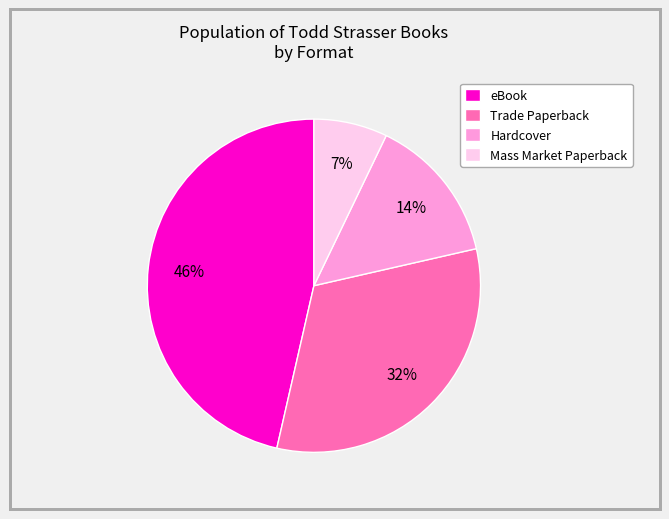

Is there any slice that represents more than half of the pie?

No